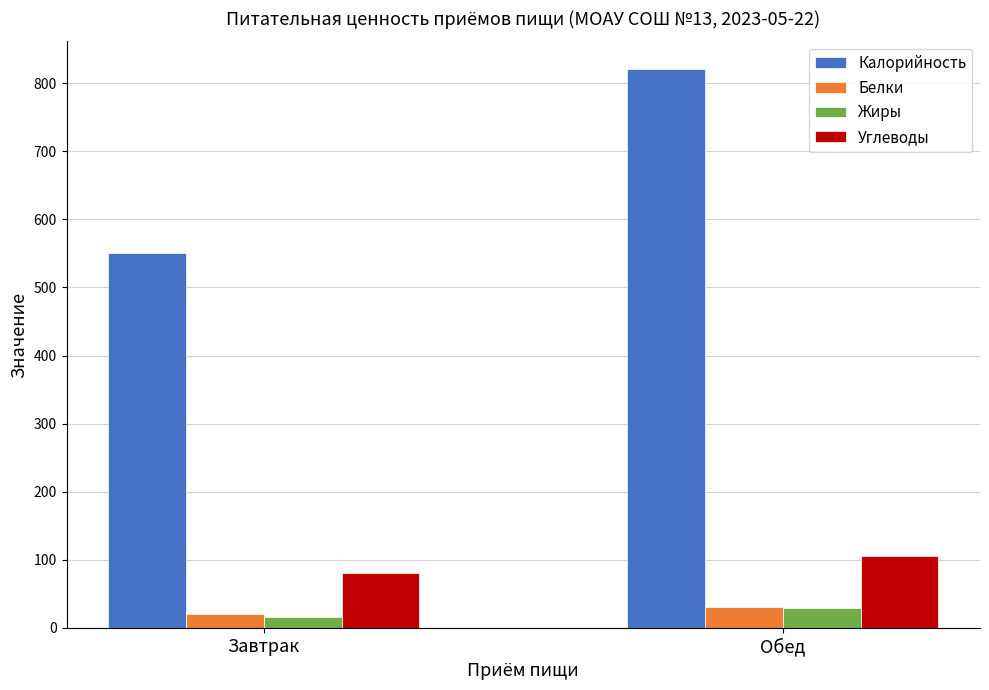

What is the spread (max minus min) of values at Завтрак?

533.7